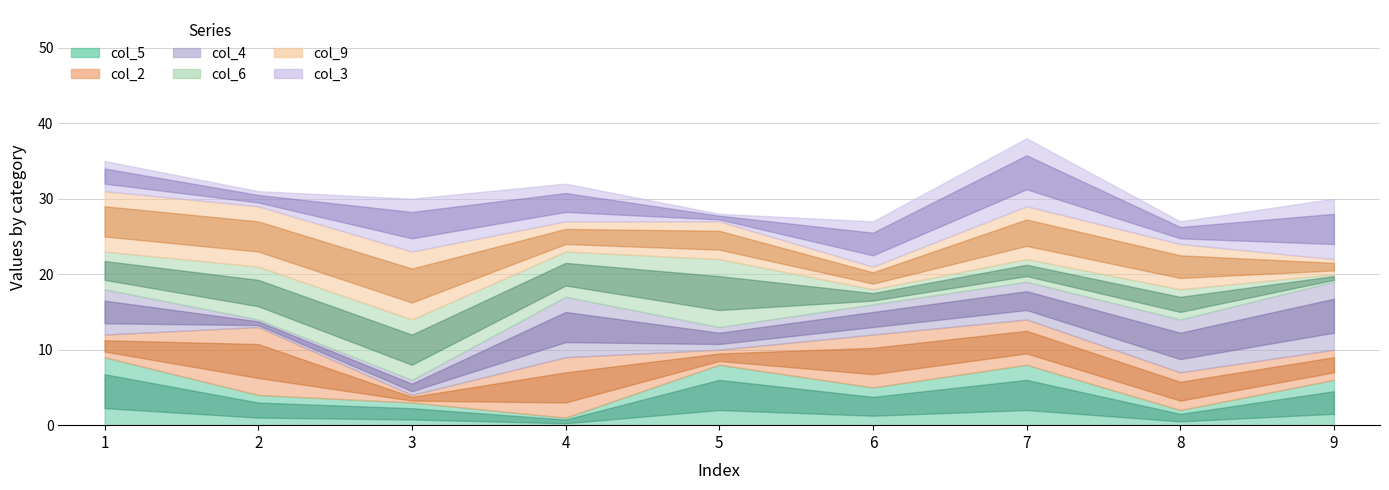

How many data points in col_5 are above 5?

4